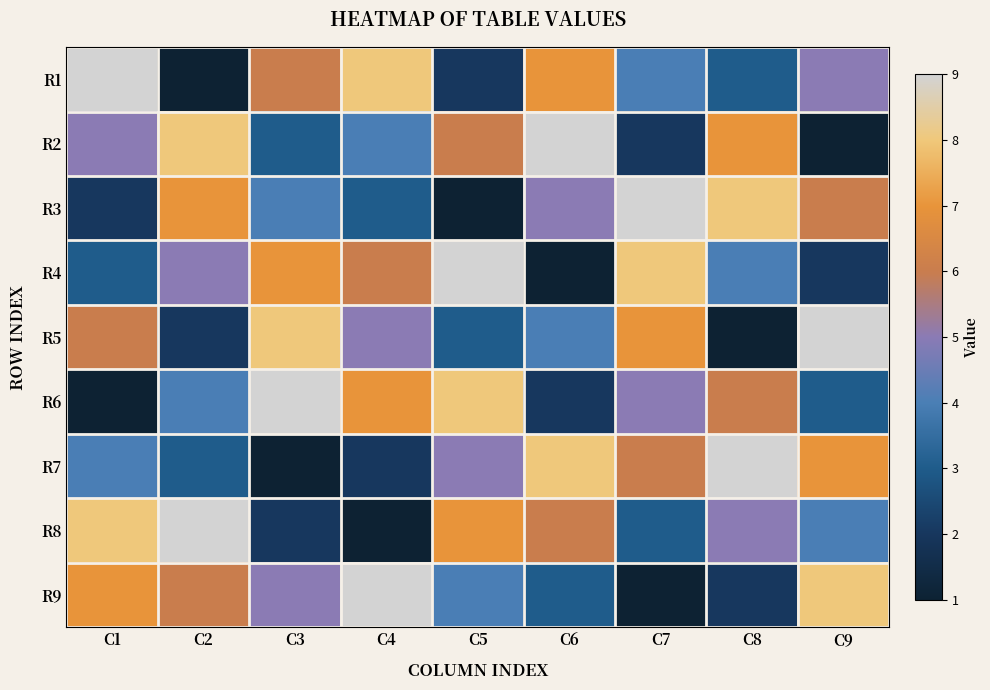

Reading left to right, what are all the values shown in this chart?

R1: C1=9	C2=1	C3=6	C4=8	C5=2	C6=7	C7=4	C8=3	C9=5
R2: C1=5	C2=8	C3=3	C4=4	C5=6	C6=9	C7=2	C8=7	C9=1
R3: C1=2	C2=7	C3=4	C4=3	C5=1	C6=5	C7=9	C8=8	C9=6
R4: C1=3	C2=5	C3=7	C4=6	C5=9	C6=1	C7=8	C8=4	C9=2
R5: C1=6	C2=2	C3=8	C4=5	C5=3	C6=4	C7=7	C8=1	C9=9
R6: C1=1	C2=4	C3=9	C4=7	C5=8	C6=2	C7=5	C8=6	C9=3
R7: C1=4	C2=3	C3=1	C4=2	C5=5	C6=8	C7=6	C8=9	C9=7
R8: C1=8	C2=9	C3=2	C4=1	C5=7	C6=6	C7=3	C8=5	C9=4
R9: C1=7	C2=6	C3=5	C4=9	C5=4	C6=3	C7=1	C8=2	C9=8